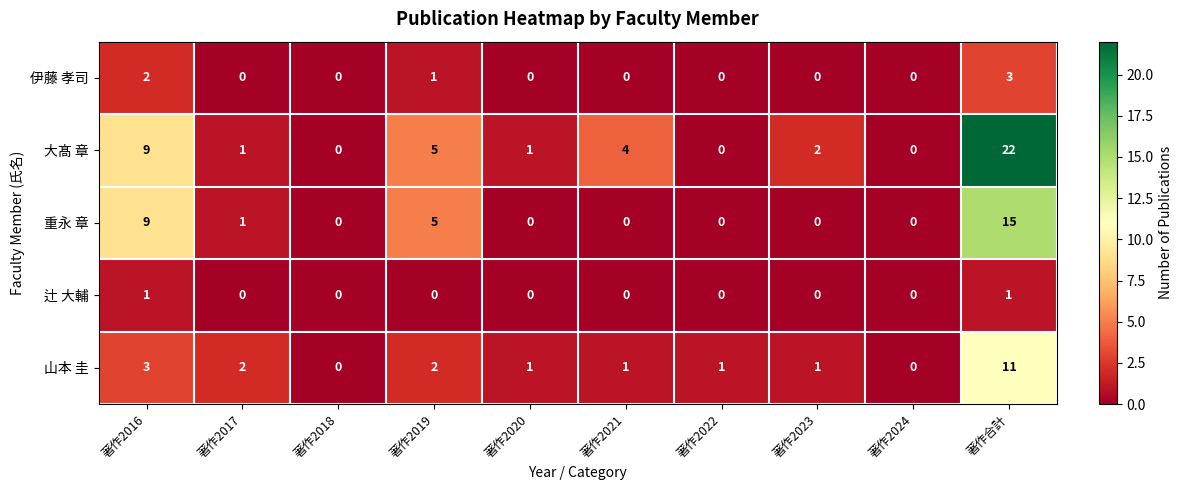

Which series has the largest total across all categories?

大髙 章